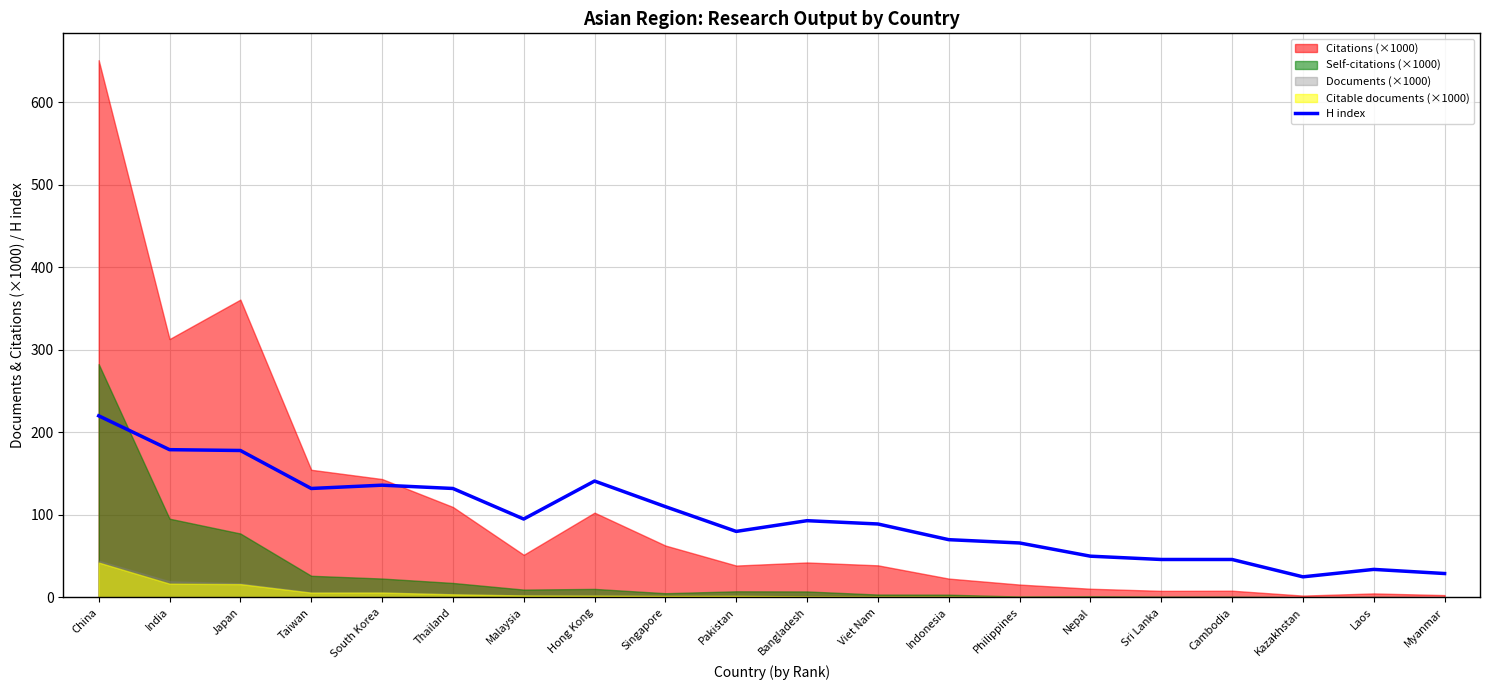

True or false: H index has a value of 29 at Myanmar.

True